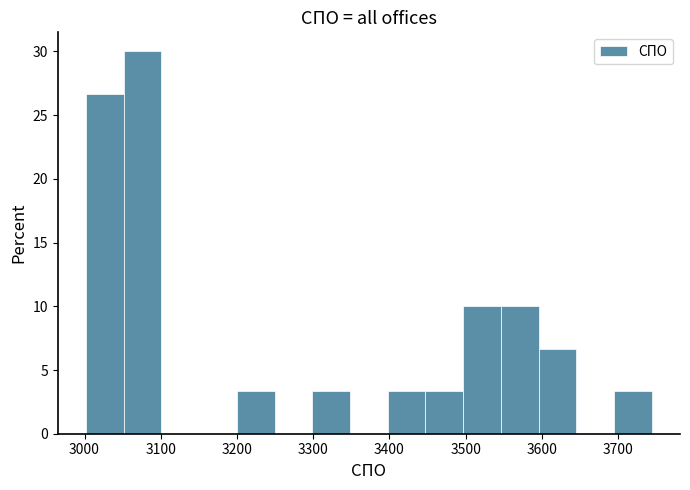

Reading left to right, transcribe this chart: for each bar, give the range it covers on the x-axis and its height. Neither the bar edges nor the heights are printed on the chart, so give them approximately, as read against the axes.

3000 to 3050: 26.5
3050 to 3100: 30.0
3100 to 3150: 0
3150 to 3200: 0
3200 to 3250: 3.5
3250 to 3300: 0
3300 to 3350: 3.5
3350 to 3400: 0
3400 to 3450: 3.5
3450 to 3500: 3.5
3500 to 3550: 10.0
3550 to 3600: 10.0
3600 to 3650: 6.5
3650 to 3690: 0
3690 to 3740: 3.5